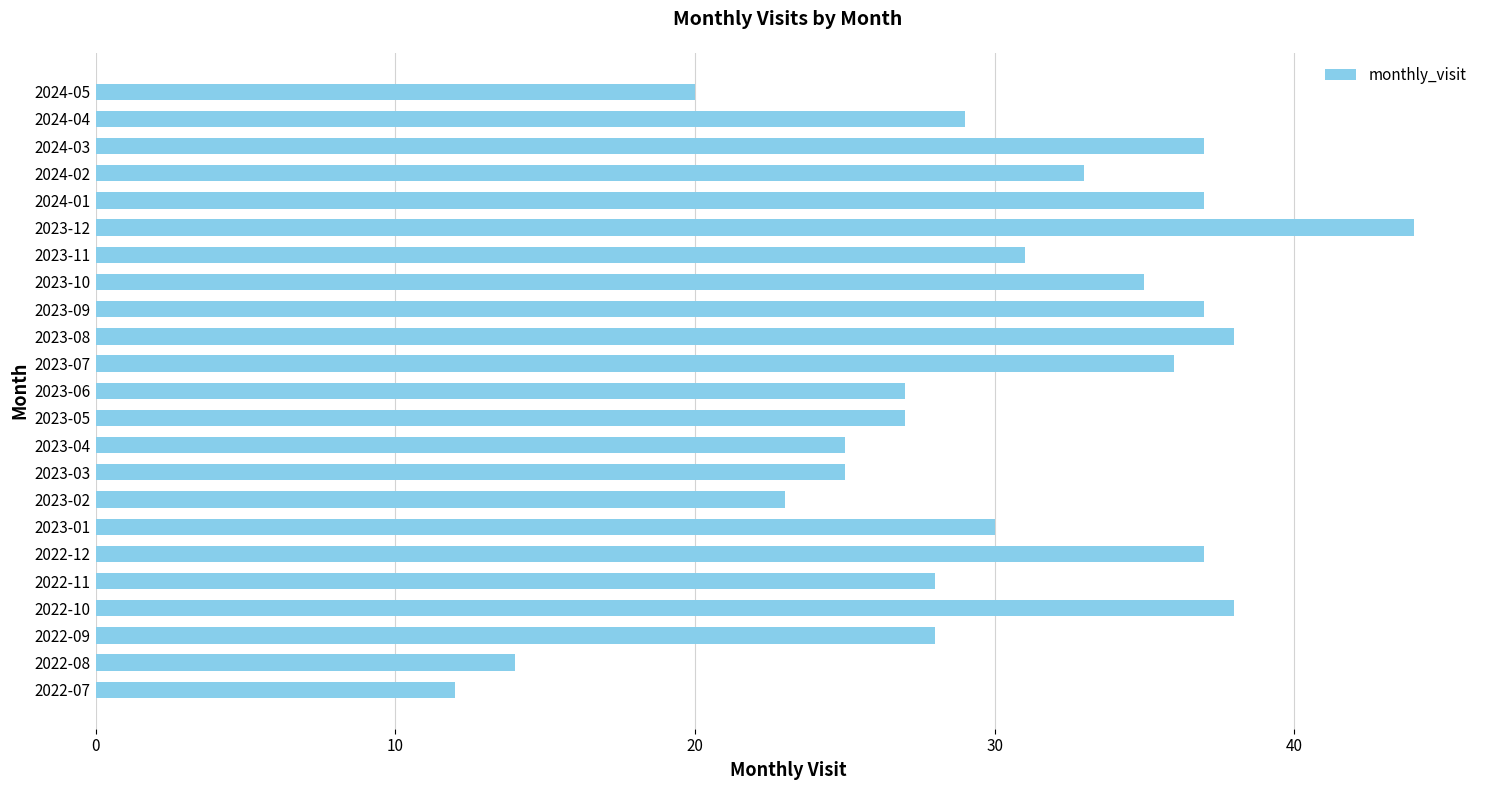

How many data points are less than 30?

11